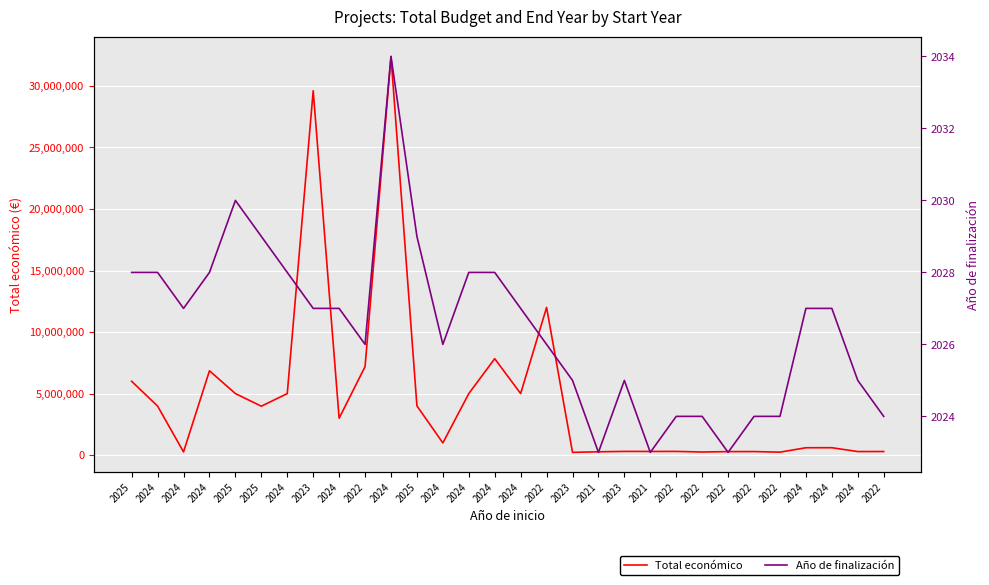

What is the total value across all series at 2025?

5997853